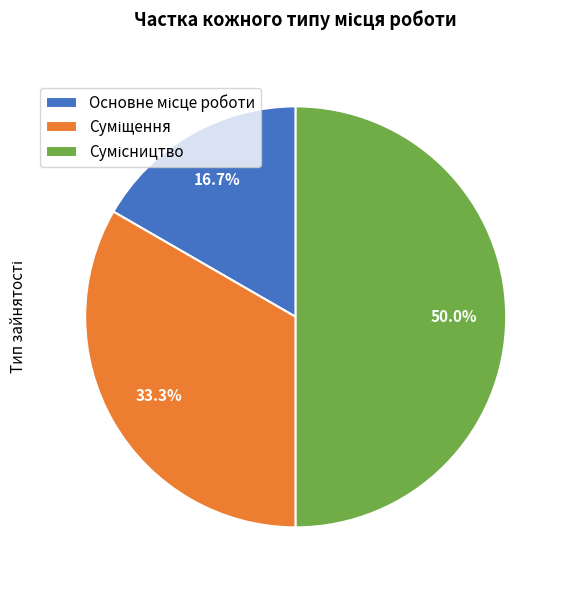

To the nearest percent, what portion does Основне місце роботи represent?

17%